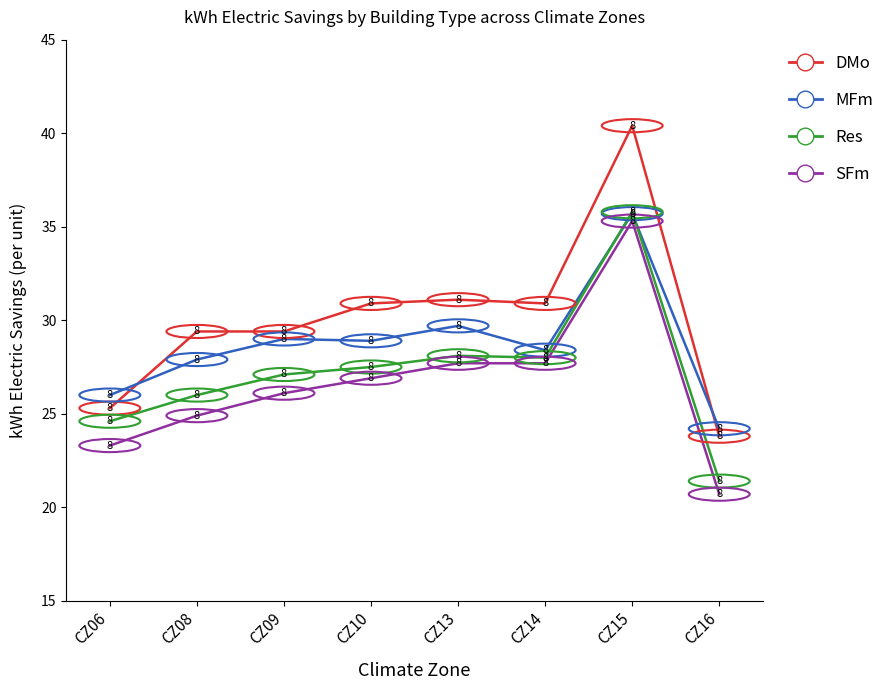

What is the total value across all series at CZ10?

114.2